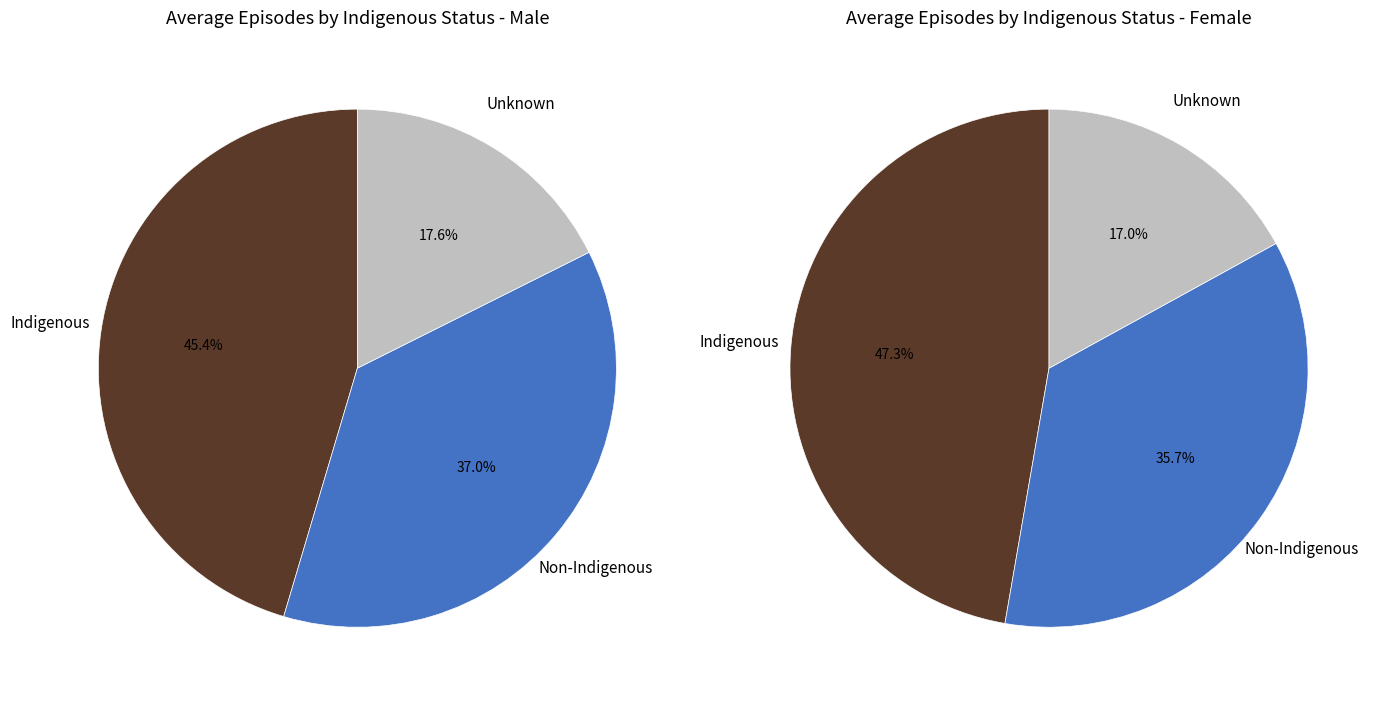

Is it true that Unknown is 26% of the pie?

False